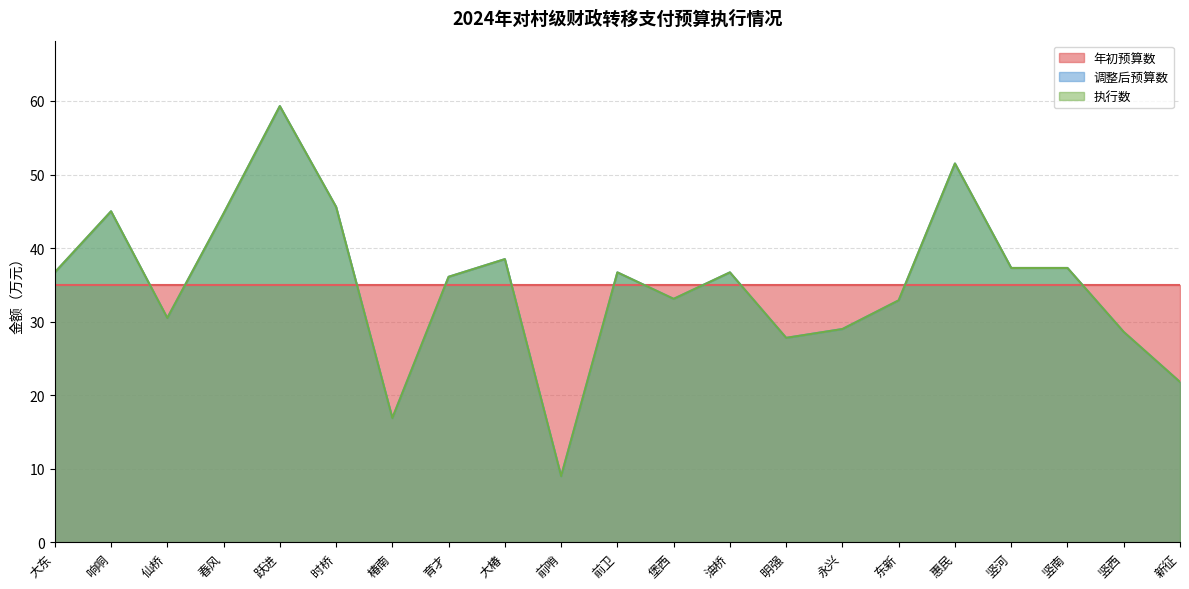

What is the sum of all 执行数 values?

735.0